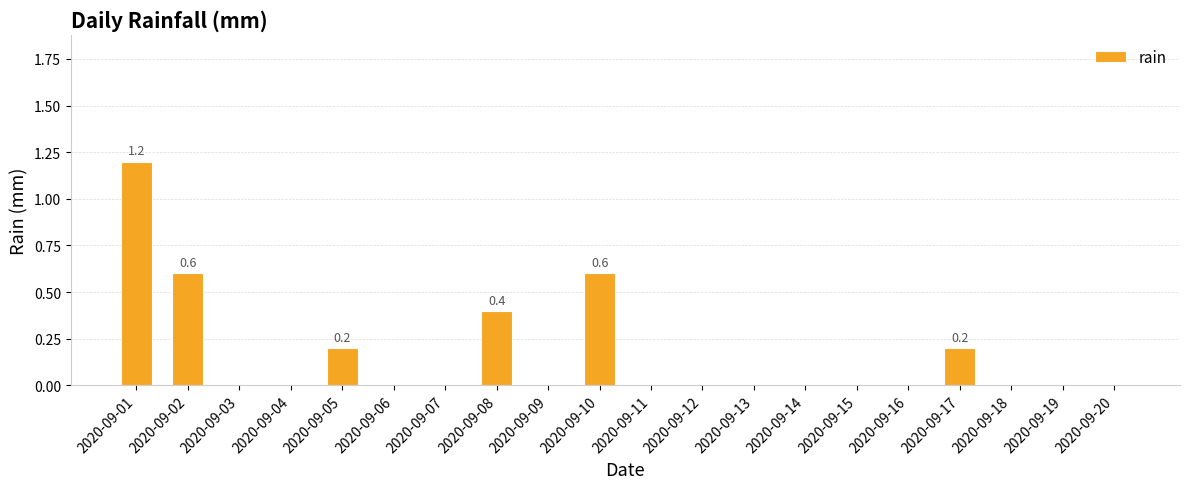

Reading right to left, extract all data points from this chart.

2020-09-20=0.0	2020-09-19=0.0	2020-09-18=0.0	2020-09-17=0.2	2020-09-16=0.0	2020-09-15=0.0	2020-09-14=0.0	2020-09-13=0.0	2020-09-12=0.0	2020-09-11=0.0	2020-09-10=0.6	2020-09-09=0.0	2020-09-08=0.4	2020-09-07=0.0	2020-09-06=0.0	2020-09-05=0.2	2020-09-04=0.0	2020-09-03=0.0	2020-09-02=0.6	2020-09-01=1.2